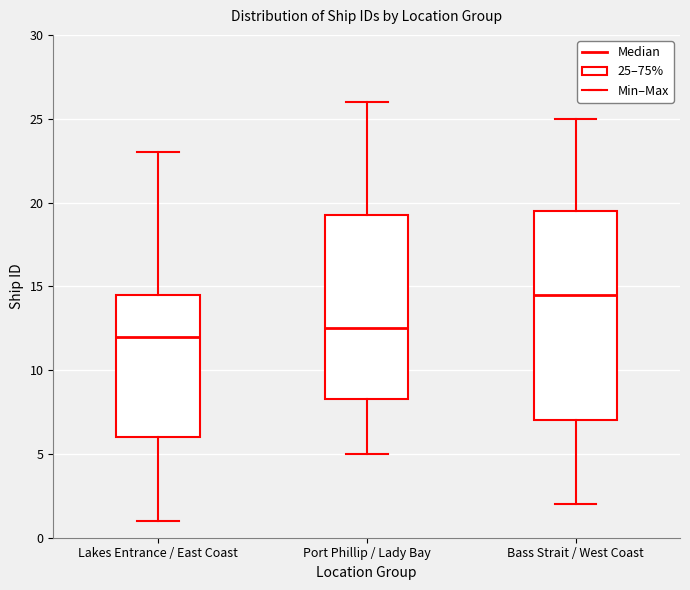

Which box's median line is the highest?

Bass Strait / West Coast